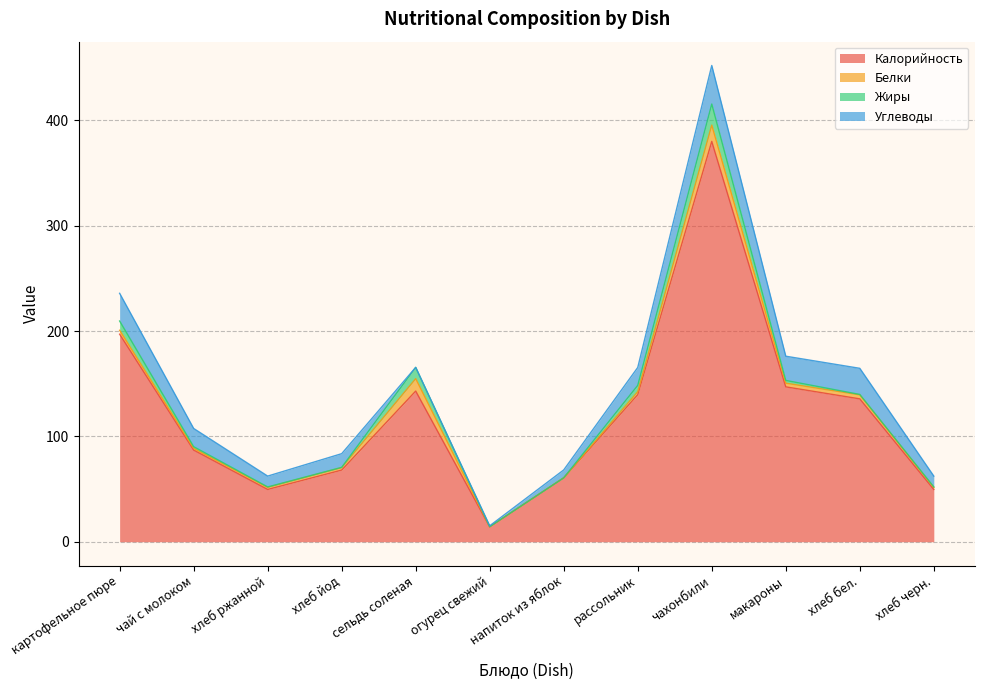

What is the label of the 6th point from the left?

огурец свежий